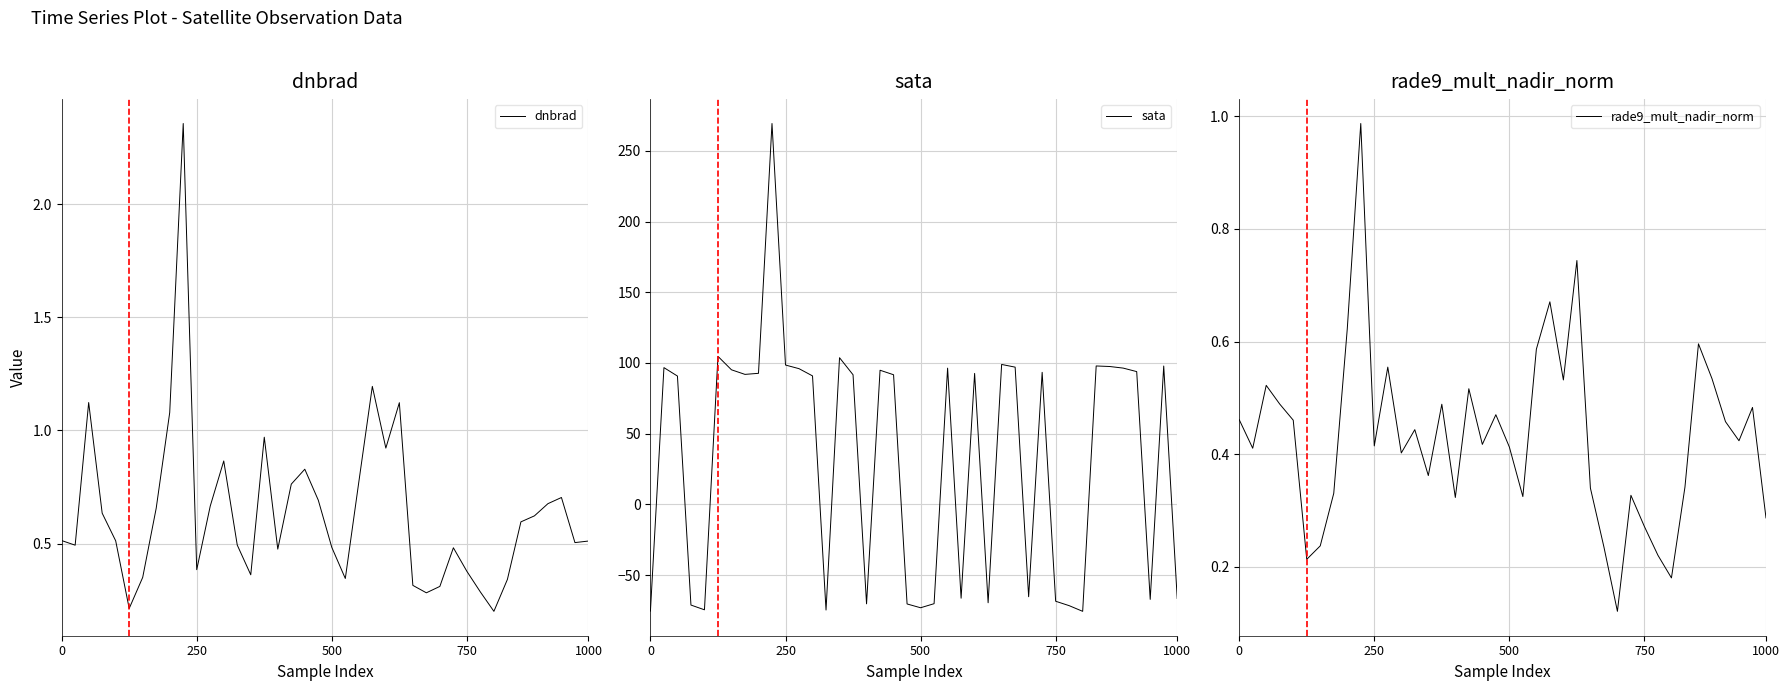

What is the difference between the maximum and minimum values in the rade9_mult_nadir_norm series?

0.9